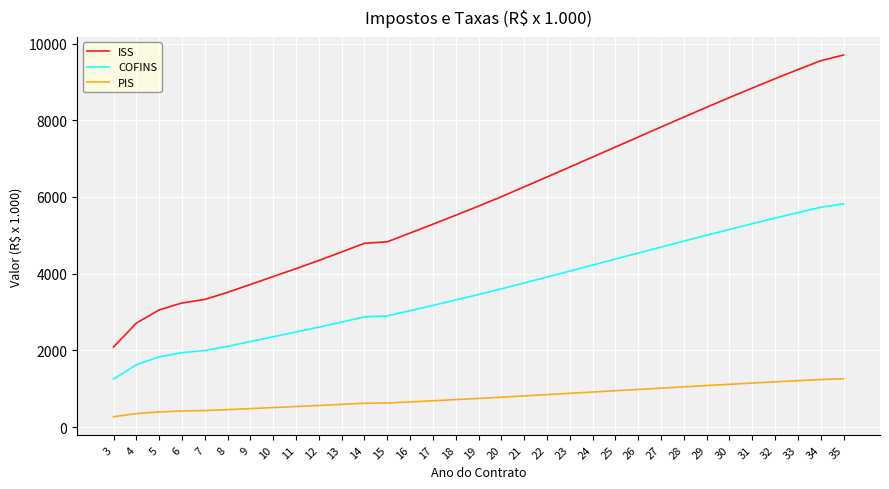

Rank the series by their maximum value, from lowest to highest.

PIS, COFINS, ISS